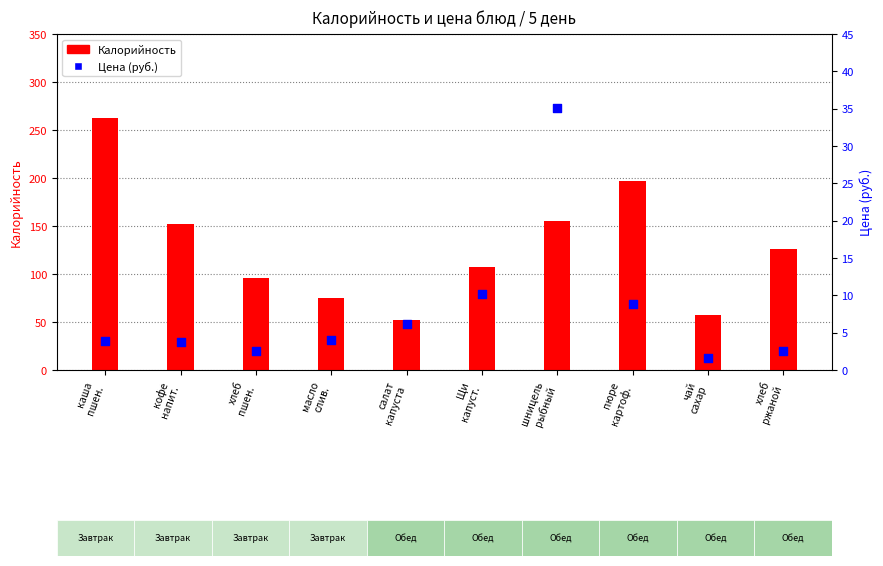

Which series contains the highest Y value?

Калорийность